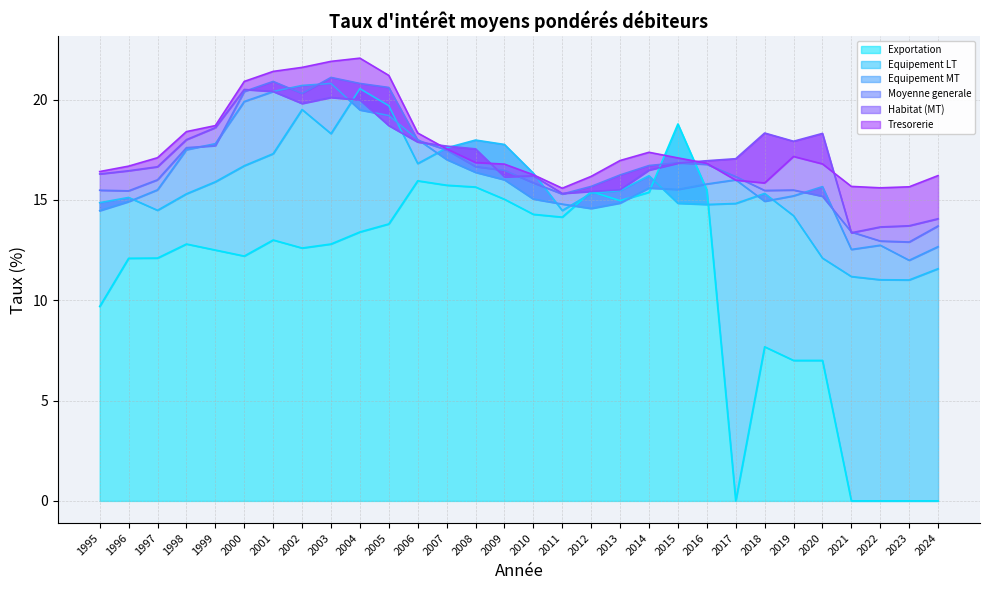

What is the highest value of the Habitat (MT) series?

20.5